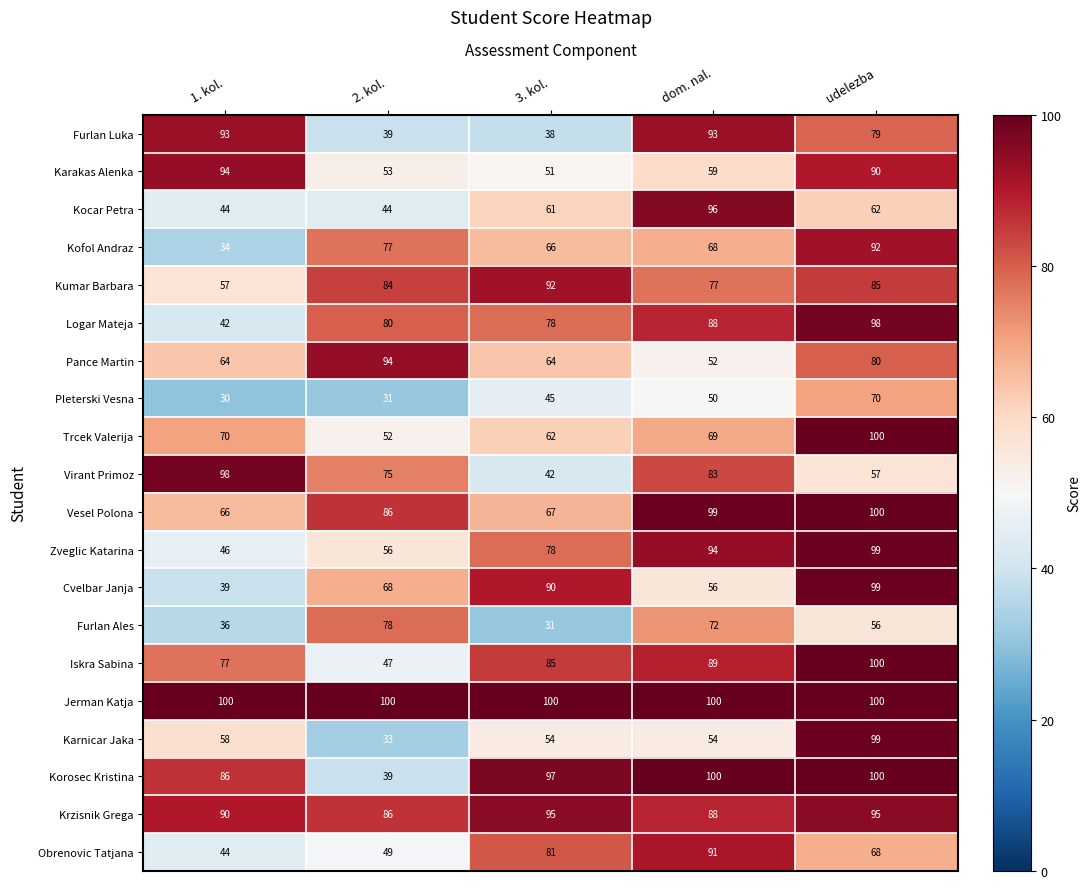

What is the difference between the maximum and minimum values in the Iskra Sabina series?

53